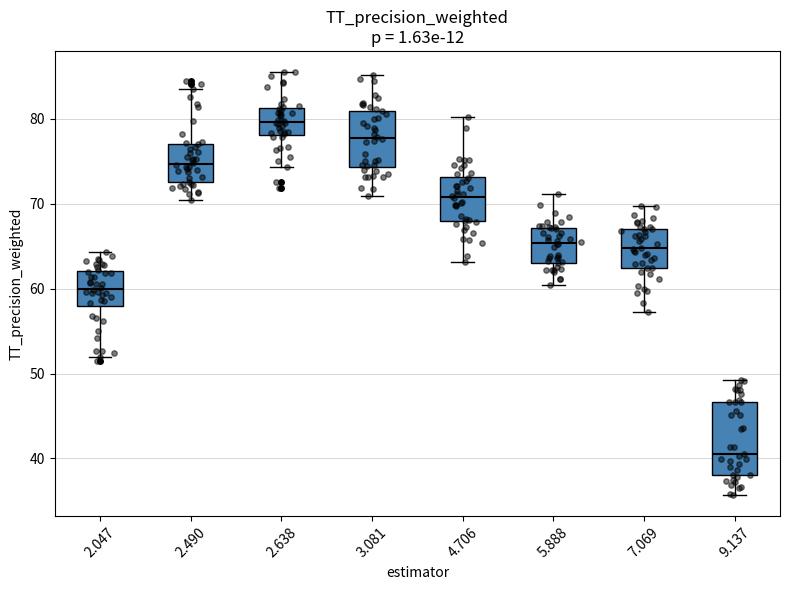

Which box has the lowest median line?

9.137